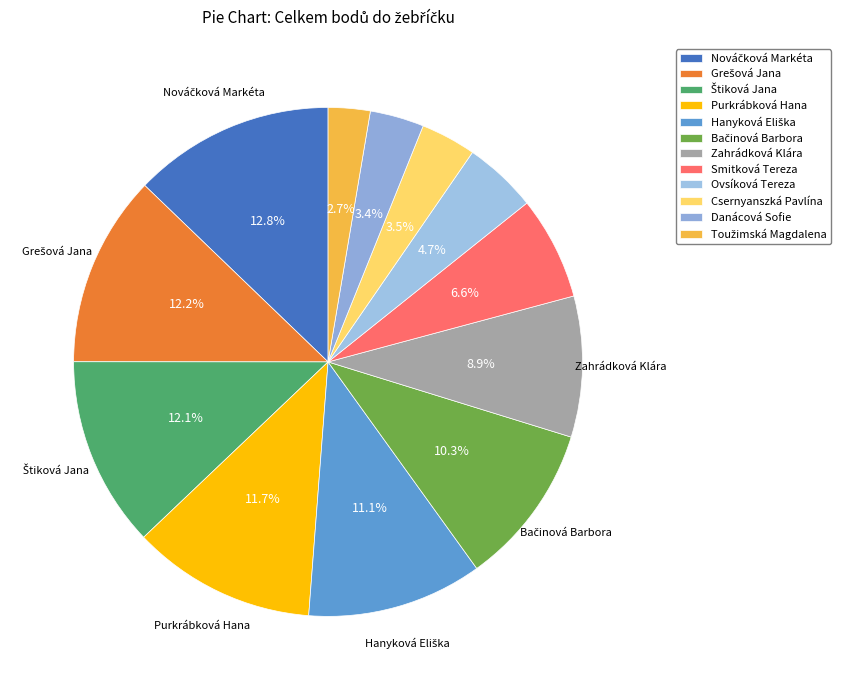

To the nearest percent, what is the combined percentage of Bačinová Barbora and Danácová Sofie?

14%